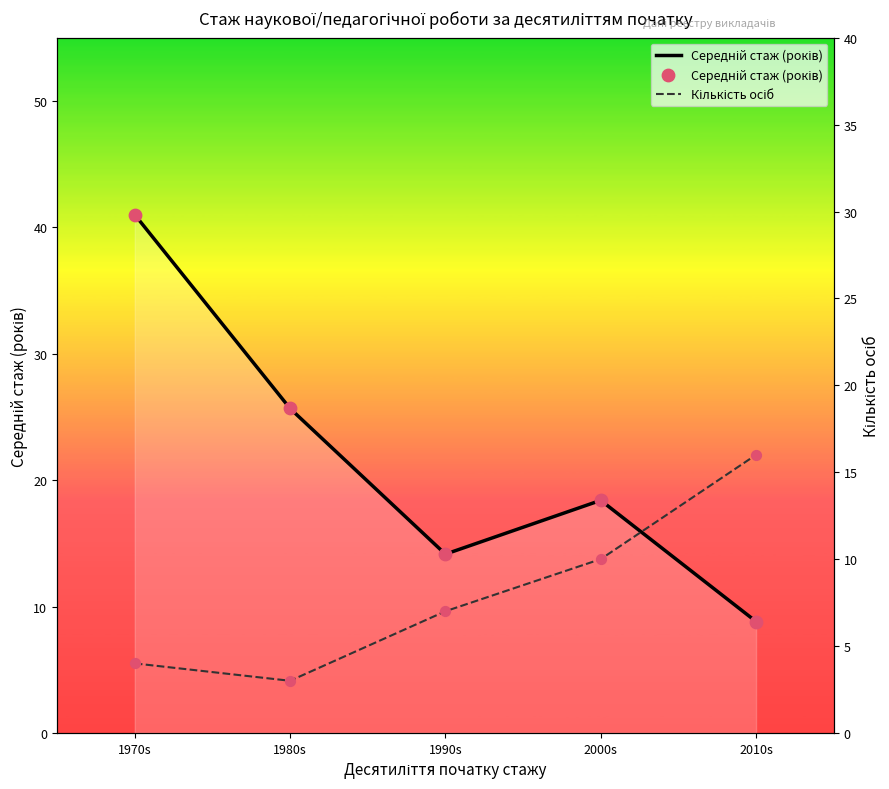

At how many categories does at least one series exceed 7?

5